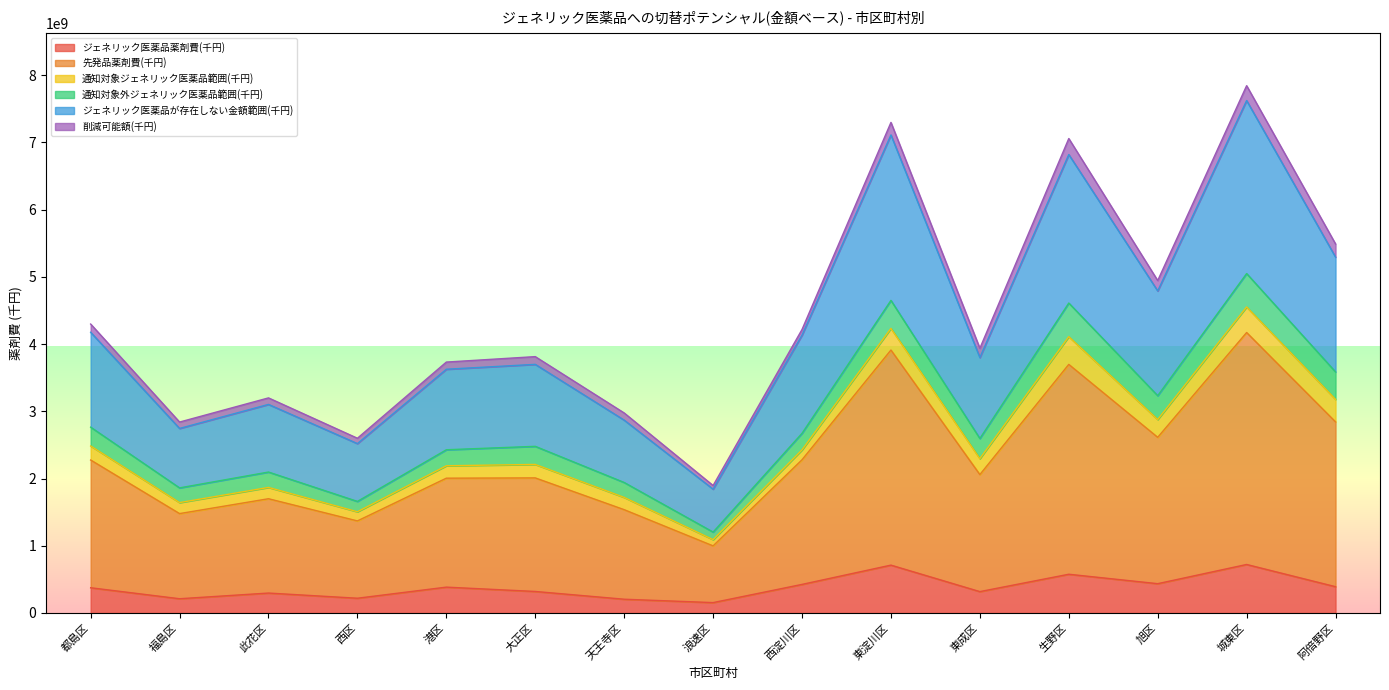

What is the spread (max minus min) of values at 東淀川区?

6585928265.3